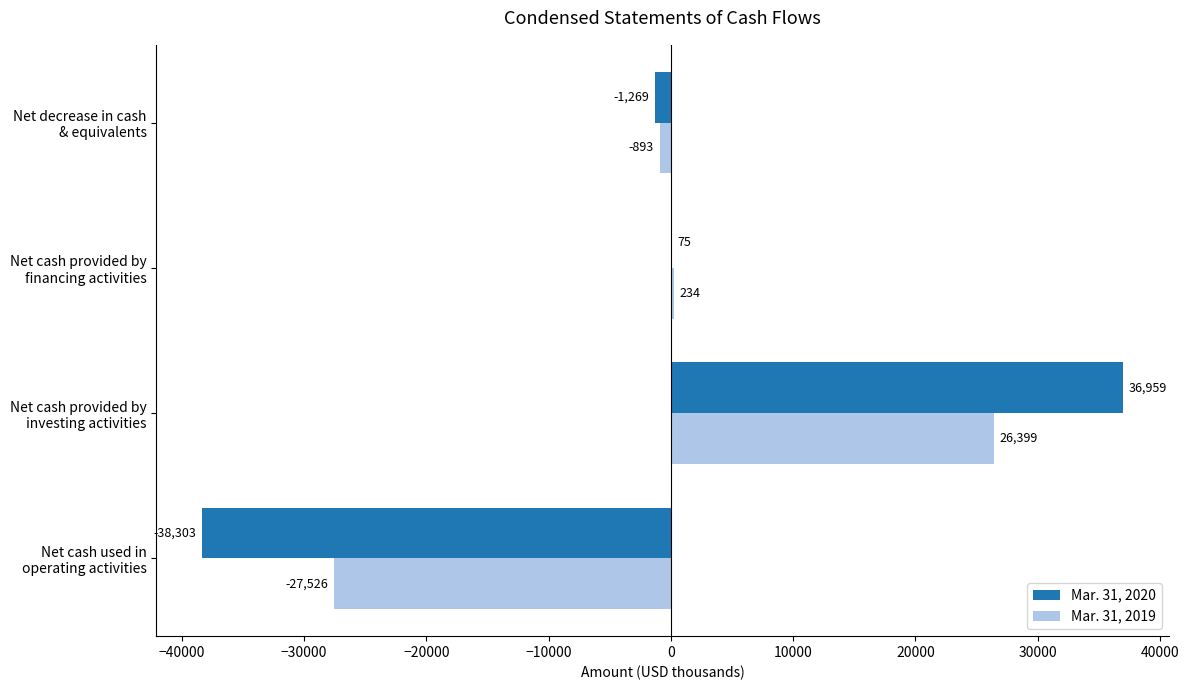

What is the maximum value shown in the chart?

36959